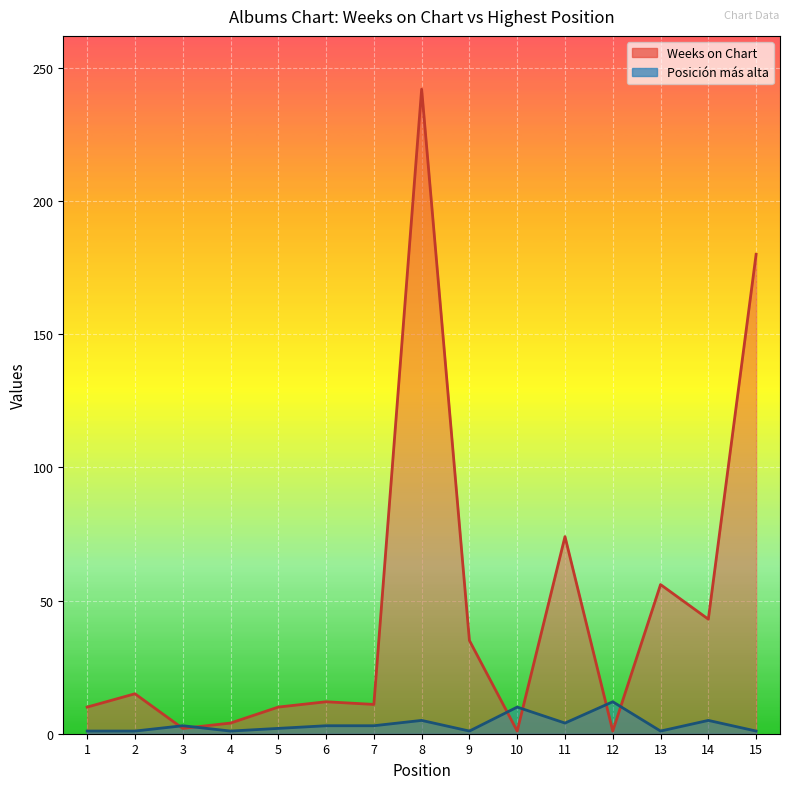

In Weeks on Chart, how many points are higher than both neighbors (excluding endpoints)?

5